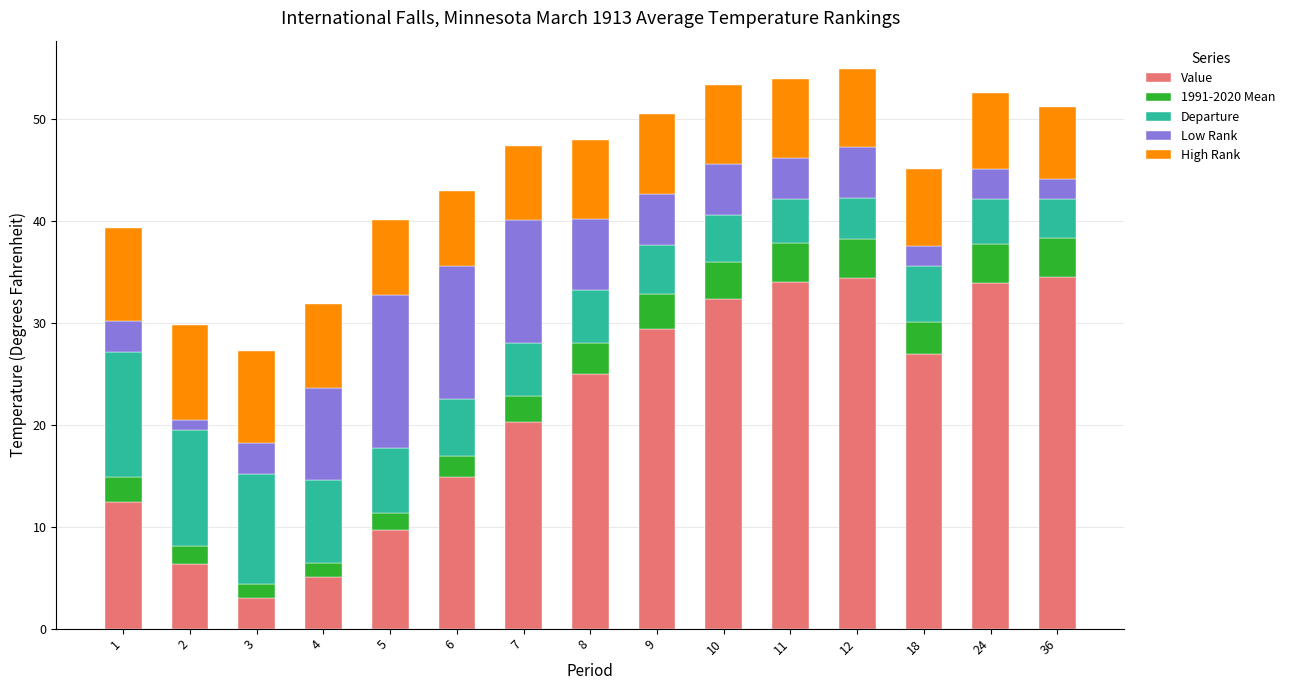

The Value series shows 16.9 at 5. True or false?

False